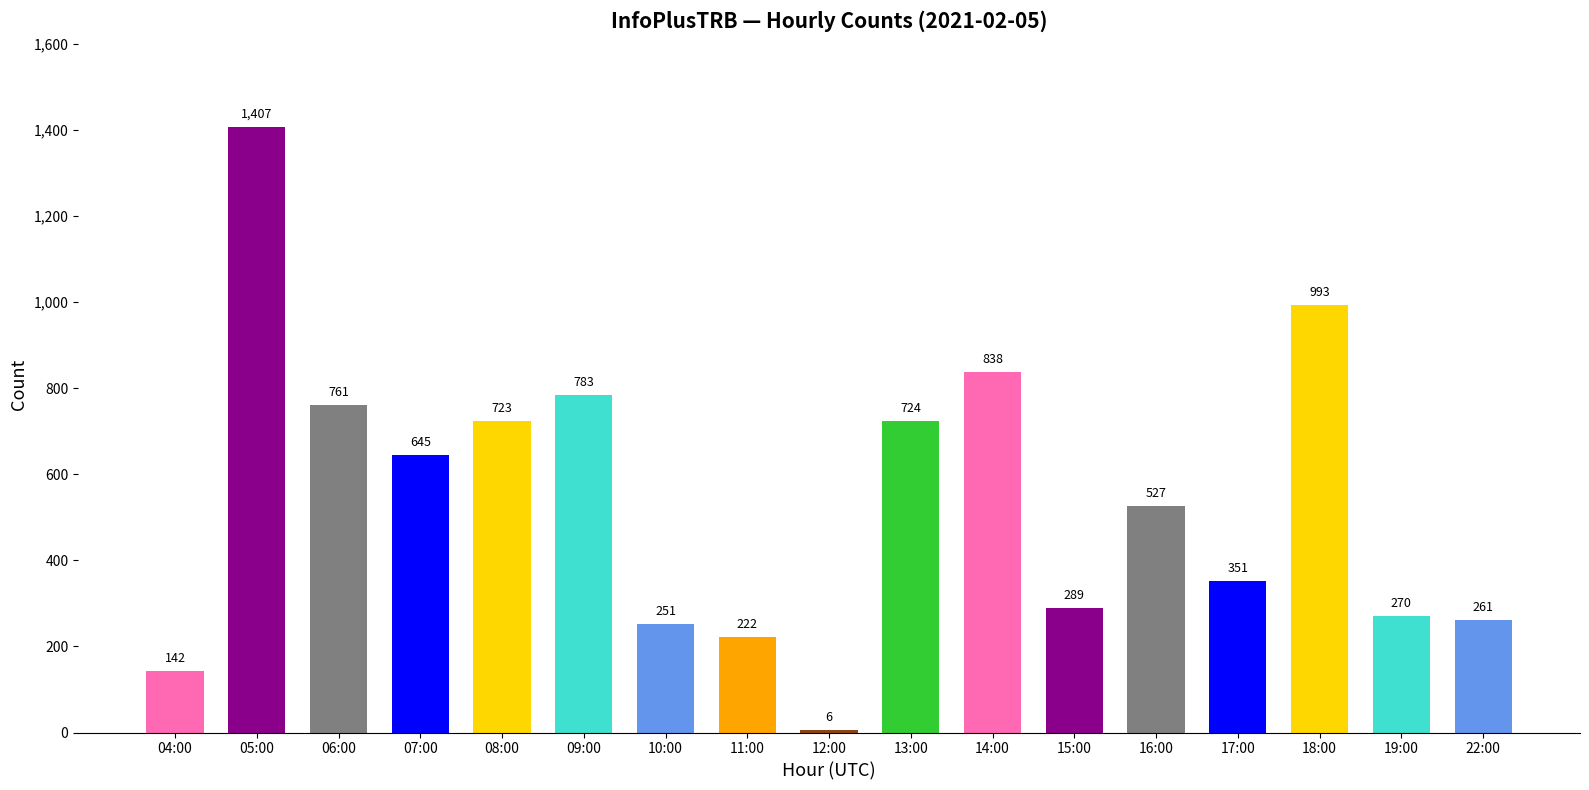

What is the label of the 2nd bar from the right?

19:00